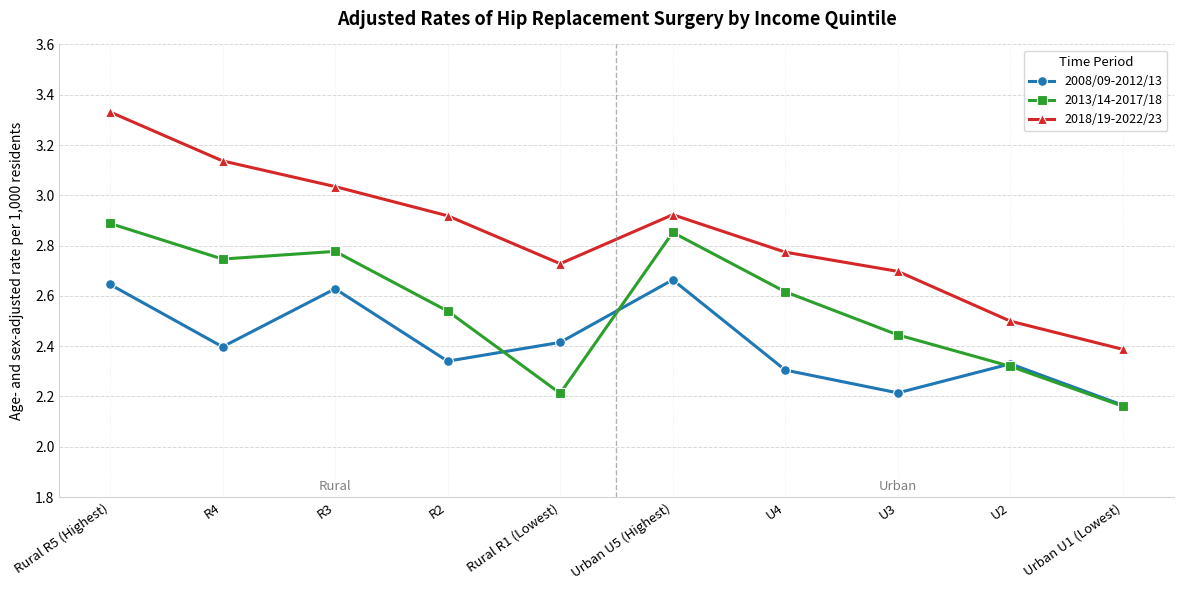

Where is 2008/09-2012/13 nearest to the value 2?

Urban U1 (Lowest)